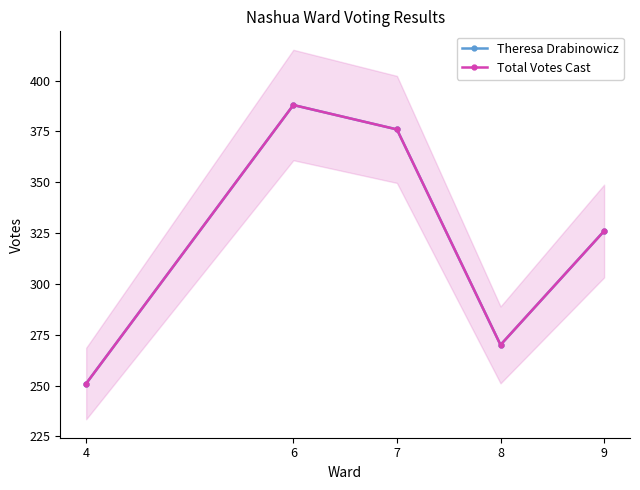

True or false: Total Votes Cast and Theresa Drabinowicz intersect in this chart.

False